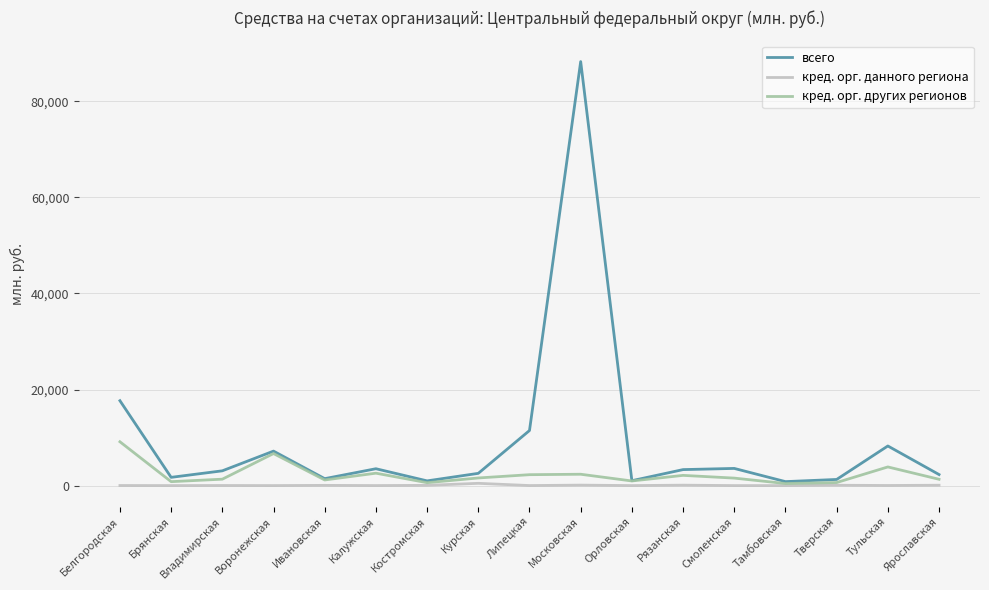

Read the кред. орг. других регионов value at Смоленская.

1556